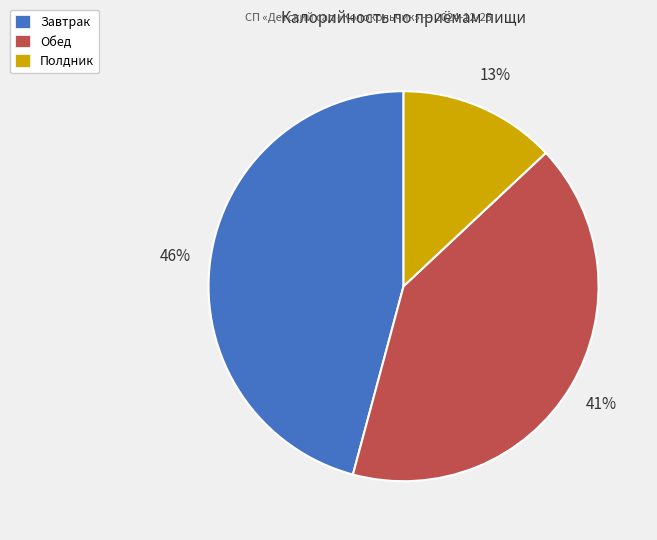

Combined, do Завтрак and Обед account for over 50%?

Yes